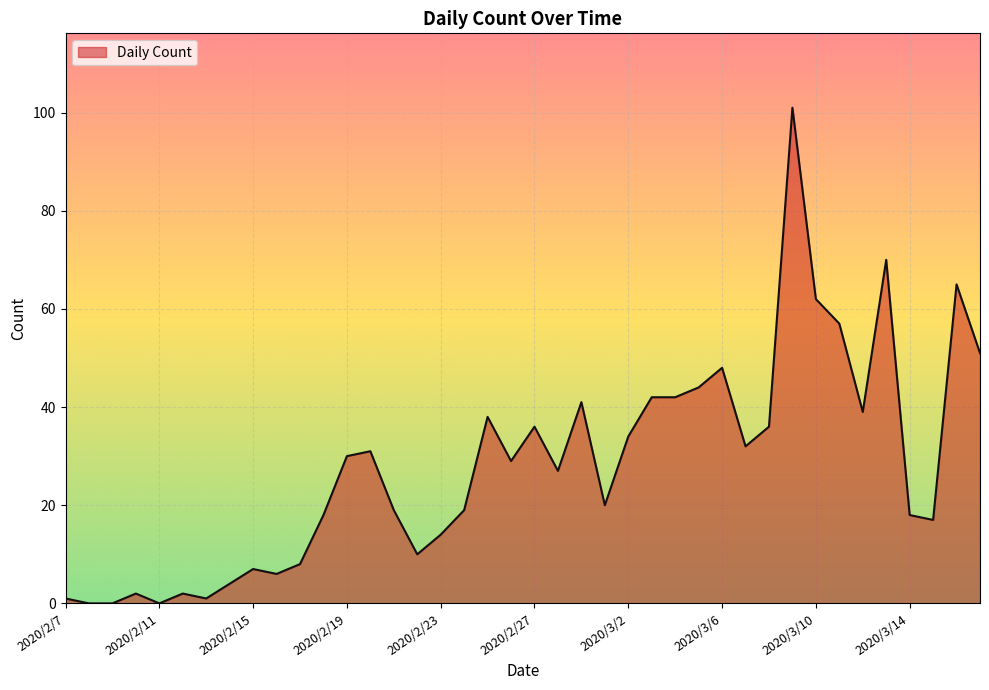

Rank the categories by value from lowest to highest.

2020/2/8, 2020/2/9, 2020/2/11, 2020/2/7, 2020/2/13, 2020/2/10, 2020/2/12, 2020/2/14, 2020/2/16, 2020/2/15, 2020/2/17, 2020/2/22, 2020/2/23, 2020/3/15, 2020/2/18, 2020/3/14, 2020/2/21, 2020/2/24, 2020/3/1, 2020/2/28, 2020/2/26, 2020/2/19, 2020/2/20, 2020/3/7, 2020/3/2, 2020/2/27, 2020/3/8, 2020/2/25, 2020/3/12, 2020/2/29, 2020/3/3, 2020/3/4, 2020/3/5, 2020/3/6, 2020/3/17, 2020/3/11, 2020/3/10, 2020/3/16, 2020/3/13, 2020/3/9